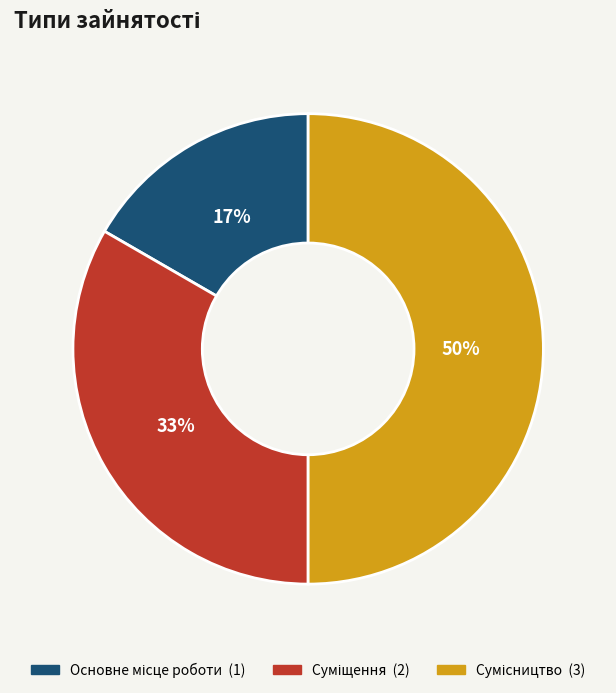

To the nearest percent, what is the average slice percentage?

33%